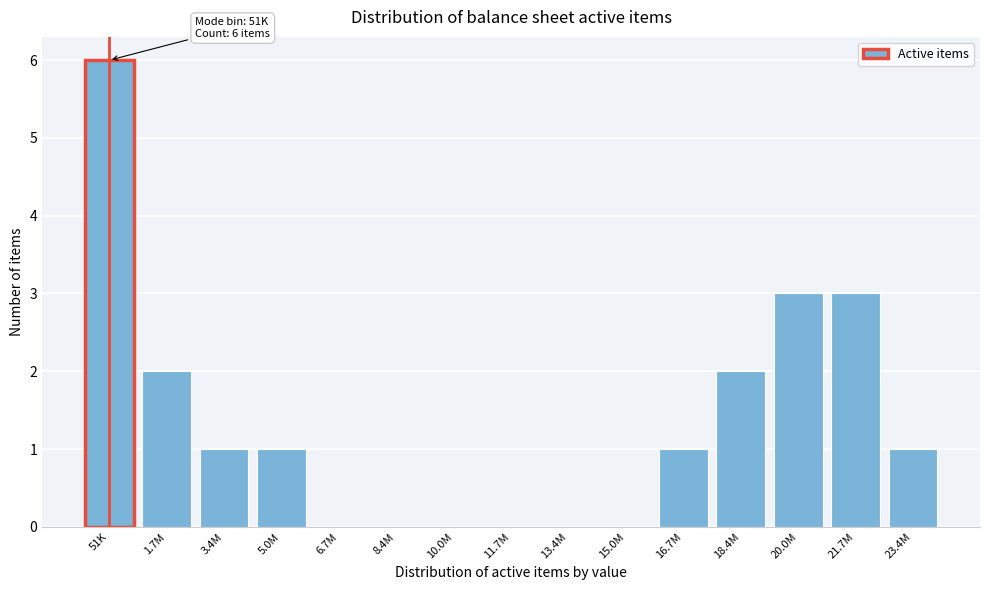

Reading left to right, what are all the values shown in this chart?

51K=6	1.7M=2	3.4M=1	5.0M=1	6.7M=0	8.4M=0	10.0M=0	11.7M=0	13.4M=0	15.0M=0	16.7M=1	18.4M=2	20.0M=3	21.7M=3	23.4M=1